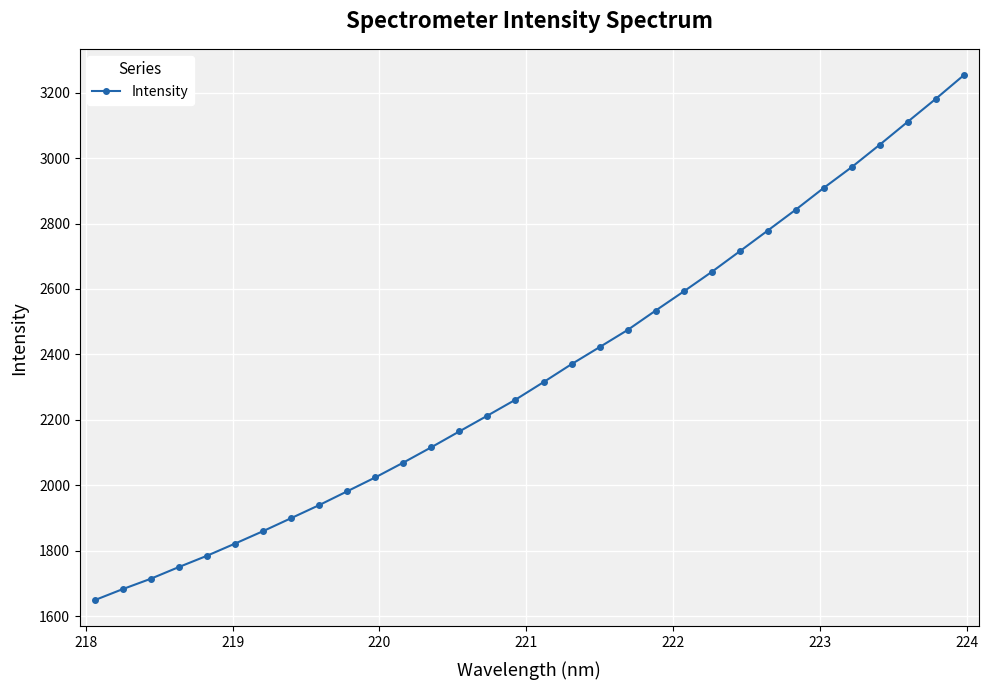

True or false: the data has more than 0 interior local peaks.

False